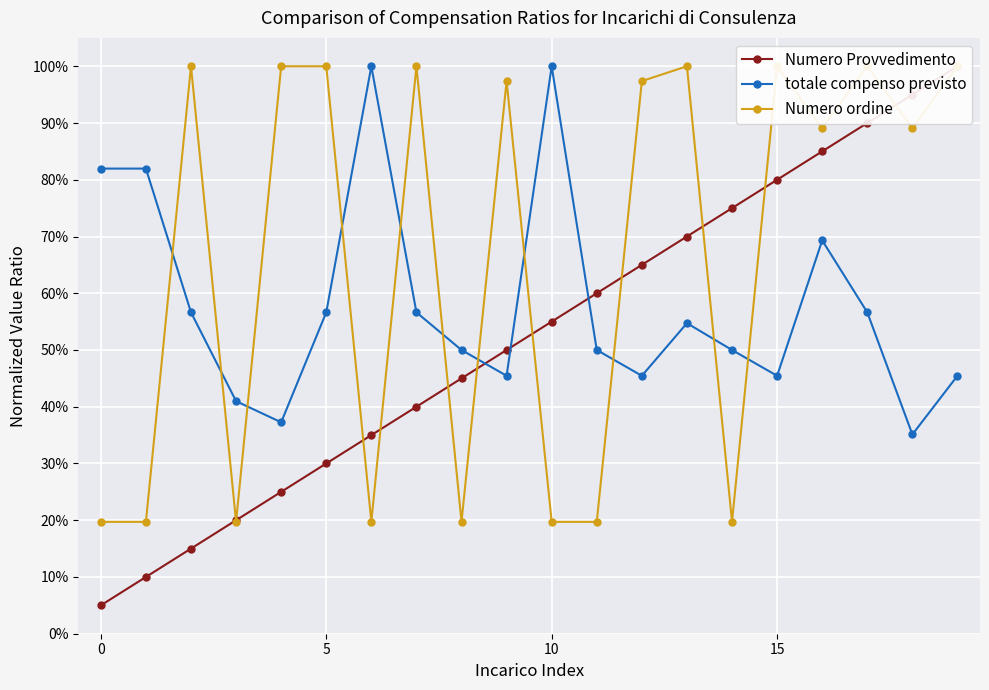

What are all the series names shown in the legend?

Numero Provvedimento, totale compenso previsto, Numero ordine